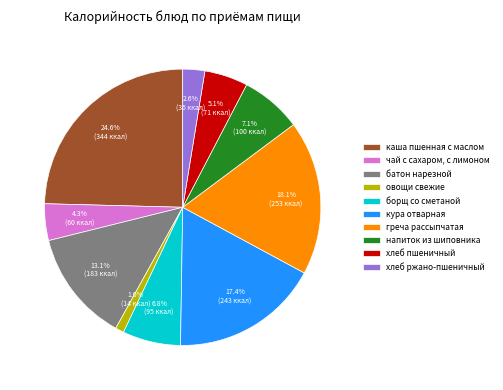

Approximately how many times larger is the value at греча рассыпчатая compared to каша пшенная с маслом?

0.7